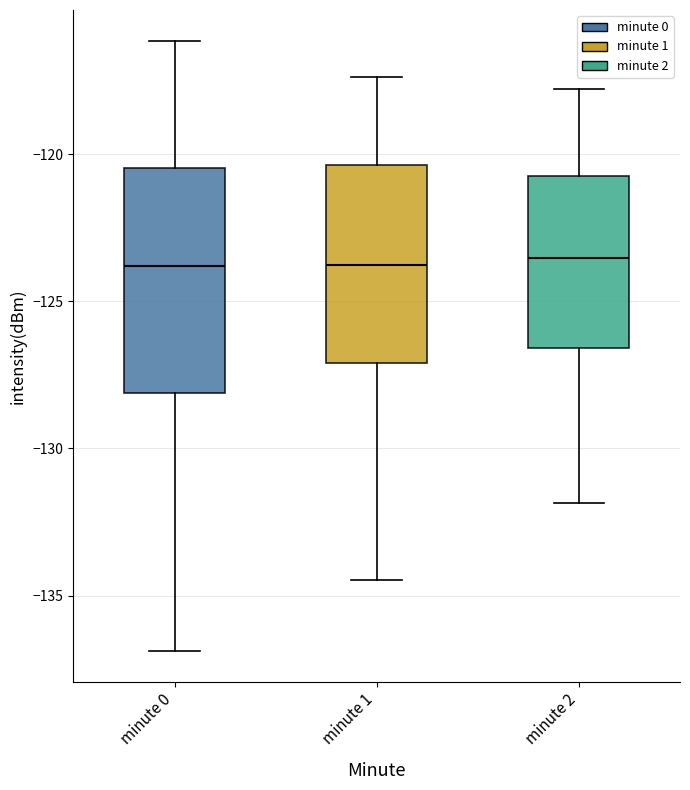

Reading left to right, read every box against the y-axis: the position of its median line, the range the box covers, and the ends of its whiskers. The values are not printed on the chart, so give them approximately, as read against the axis.

minute 0: median -124.0, box -128.0 to -120.5, whiskers -137.0 to -116.0
minute 1: median -124.0, box -127.0 to -120.5, whiskers -134.5 to -117.5
minute 2: median -123.5, box -126.5 to -120.5, whiskers -132.0 to -118.0